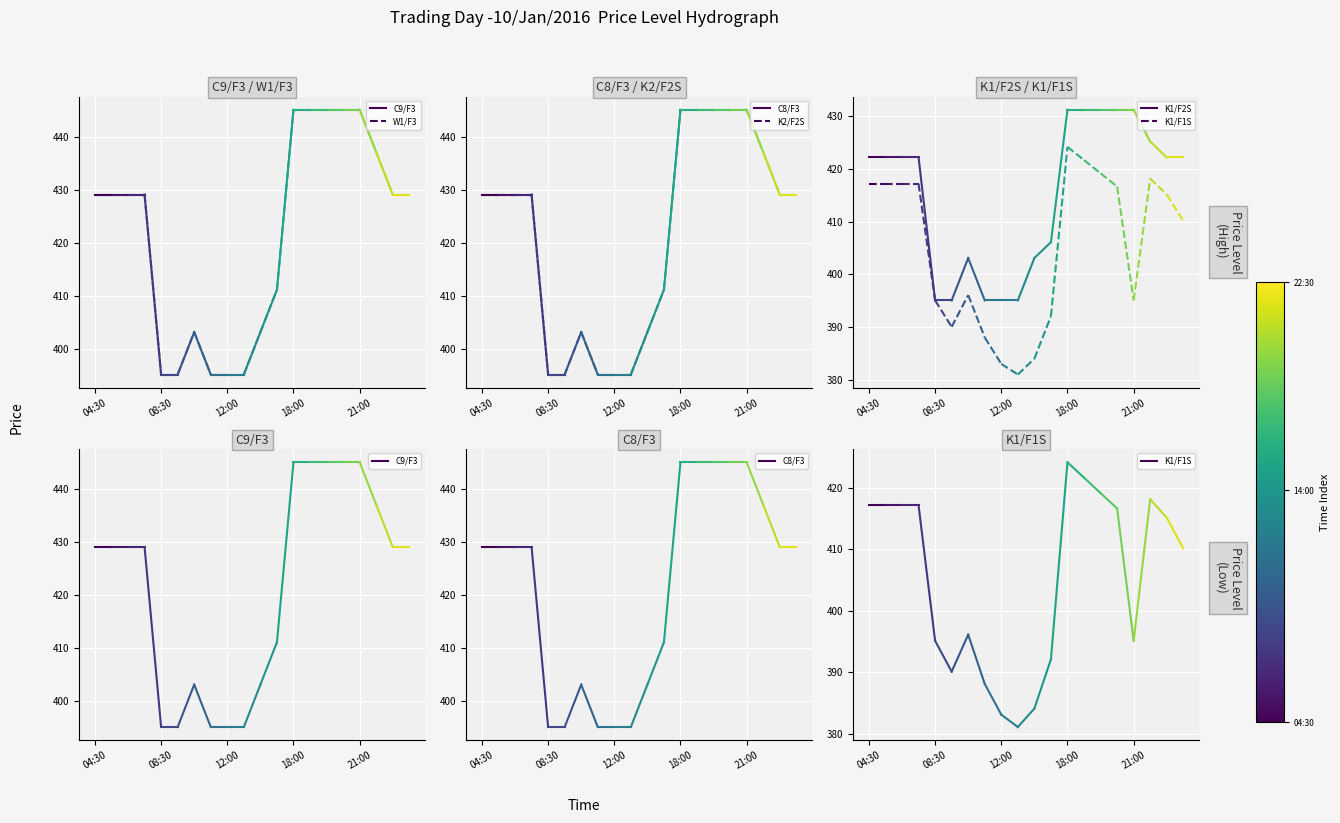

Is this an area chart (filled region under the line)?

No